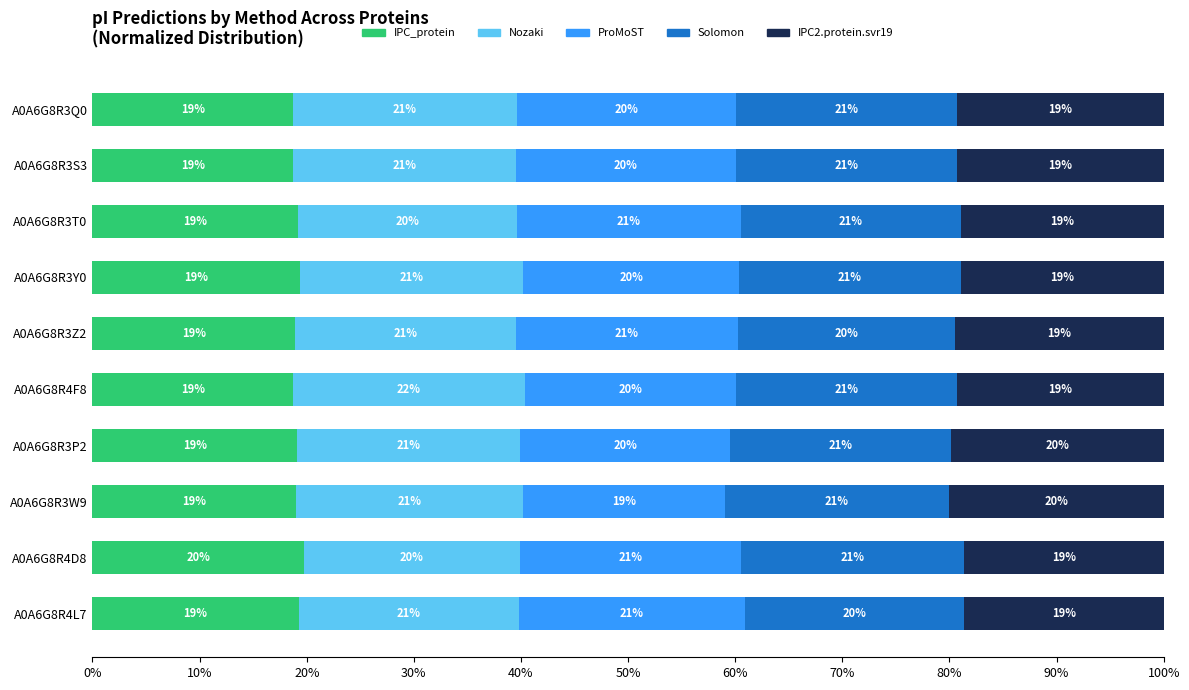

Which category has the highest value in the IPC_protein series?

A0A6G8R4D8